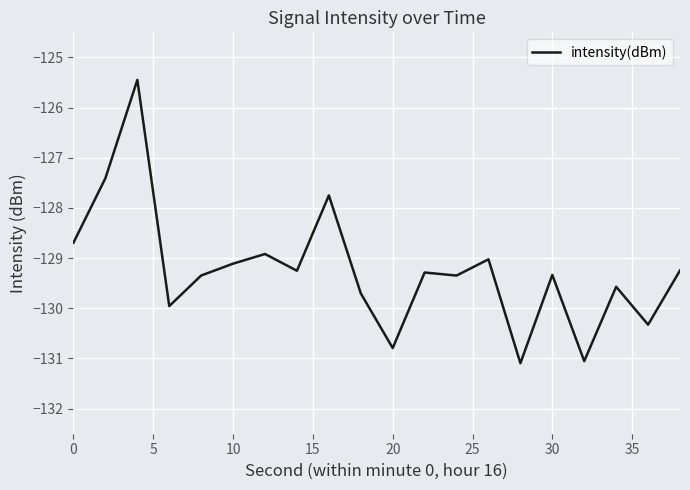

What is the smallest value displayed?

-131.1